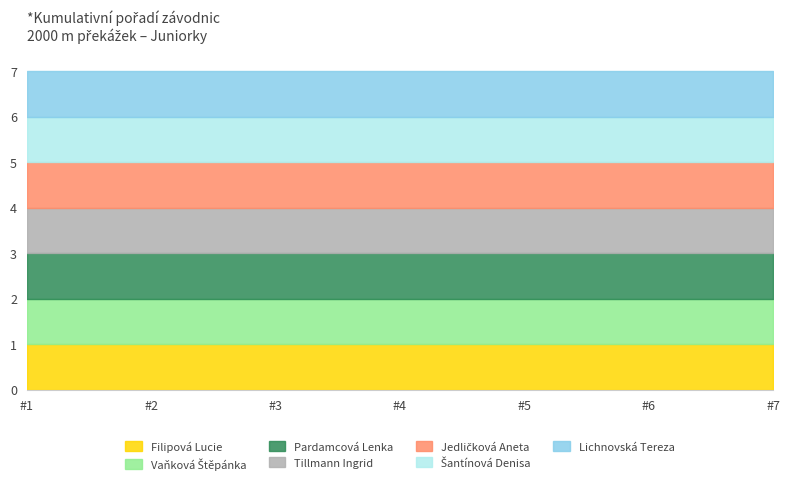

Which series has the widest spread of values?

Pardamcová Lenka